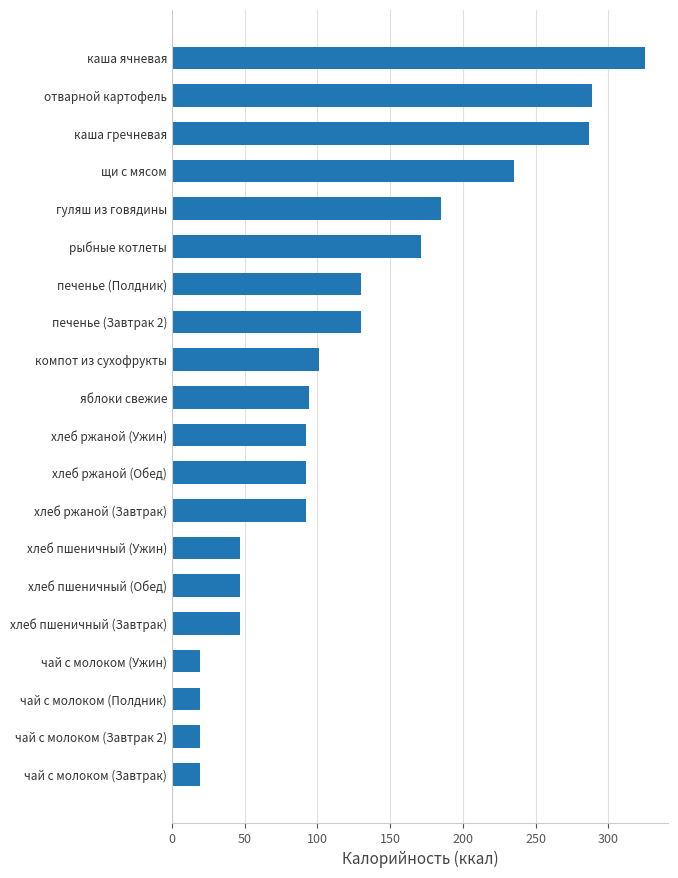

Reading bottom to top, list all the values displayed in this chart.

19.0	19.0	19.0	19.0	46.8	46.8	46.8	92.0	92.0	92.0	94.0	101.0	130.0	130.0	171.0	185.0	235.0	287.0	289.0	325.0